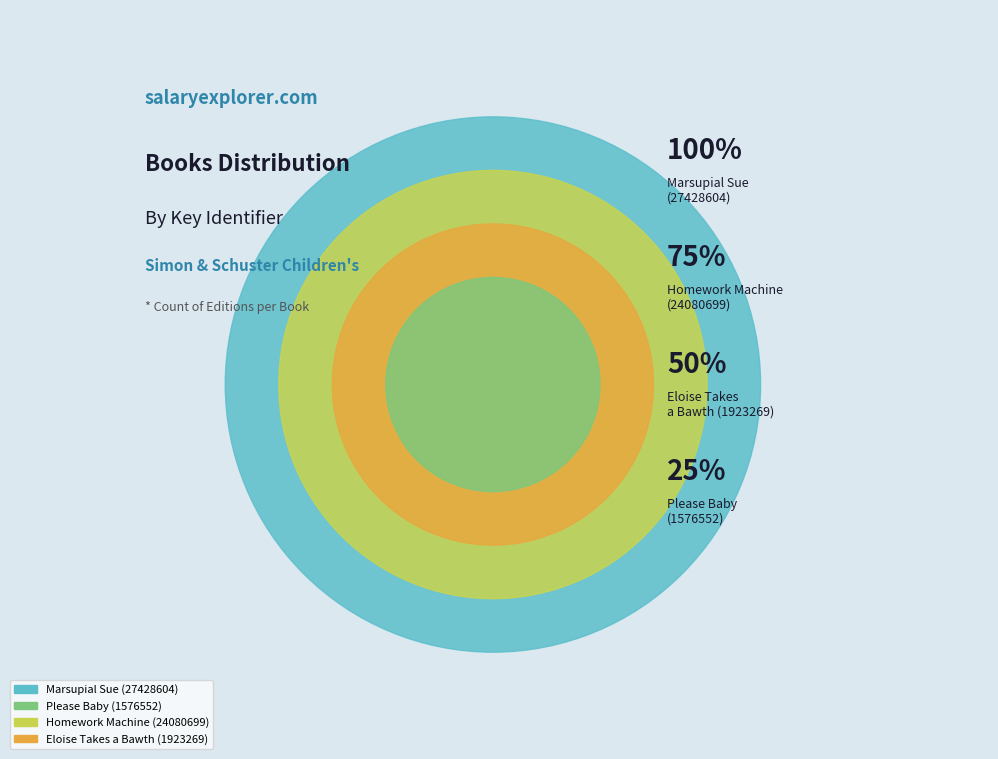

What is the largest slice in the pie chart?

Marsupial Sue
(27428604)